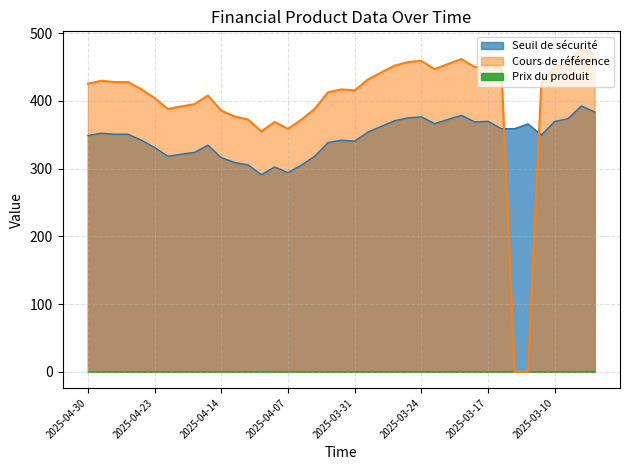

What position from the right is 2025-03-07?

3